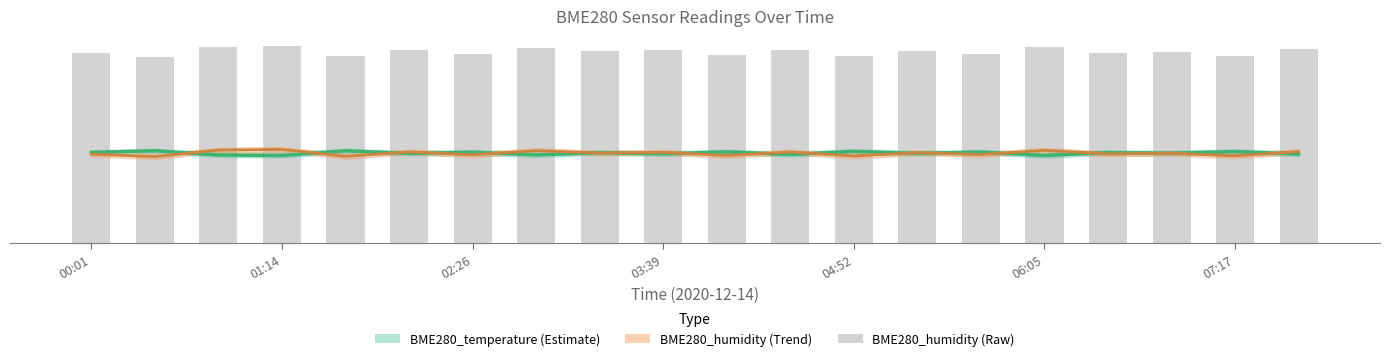

Which series has the widest spread of values?

BME280_humidity